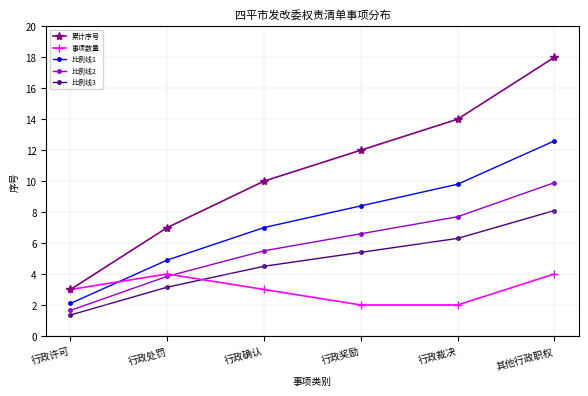

Rank the series by their maximum value, from lowest to highest.

事项数量, 比例线3, 比例线2, 比例线1, 累计序号